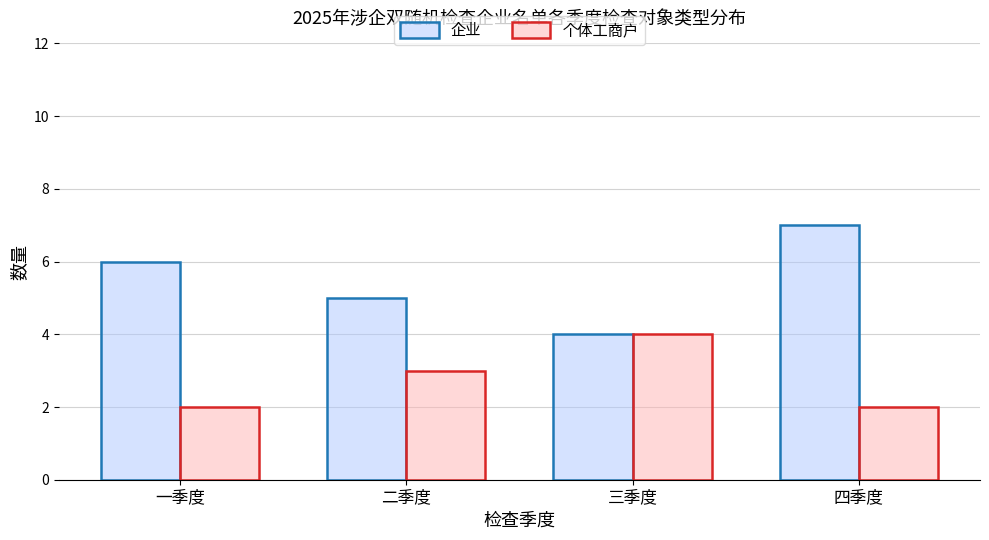

The value of 个体工商户 at 一季度 is 1. True or false?

False